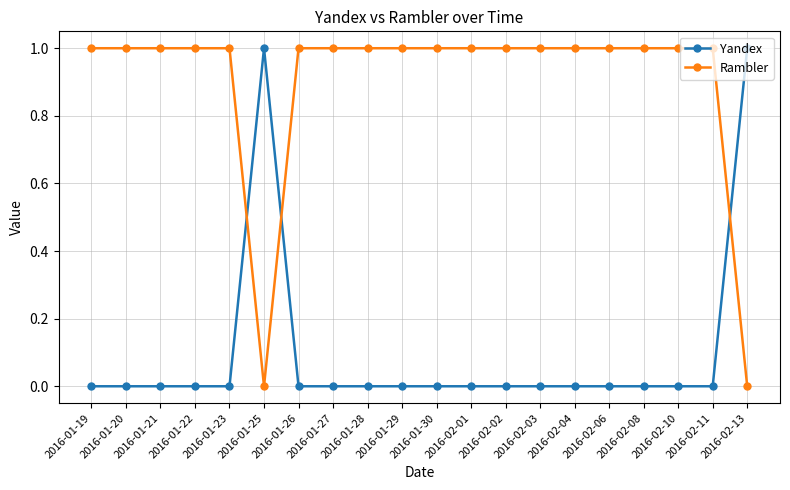

Reading left to right, transcribe all the data shown in this chart.

Yandex: 0	0	0	0	0	1	0	0	0	0	0	0	0	0	0	0	0	0	0	1
Rambler: 1	1	1	1	1	0	1	1	1	1	1	1	1	1	1	1	1	1	1	0